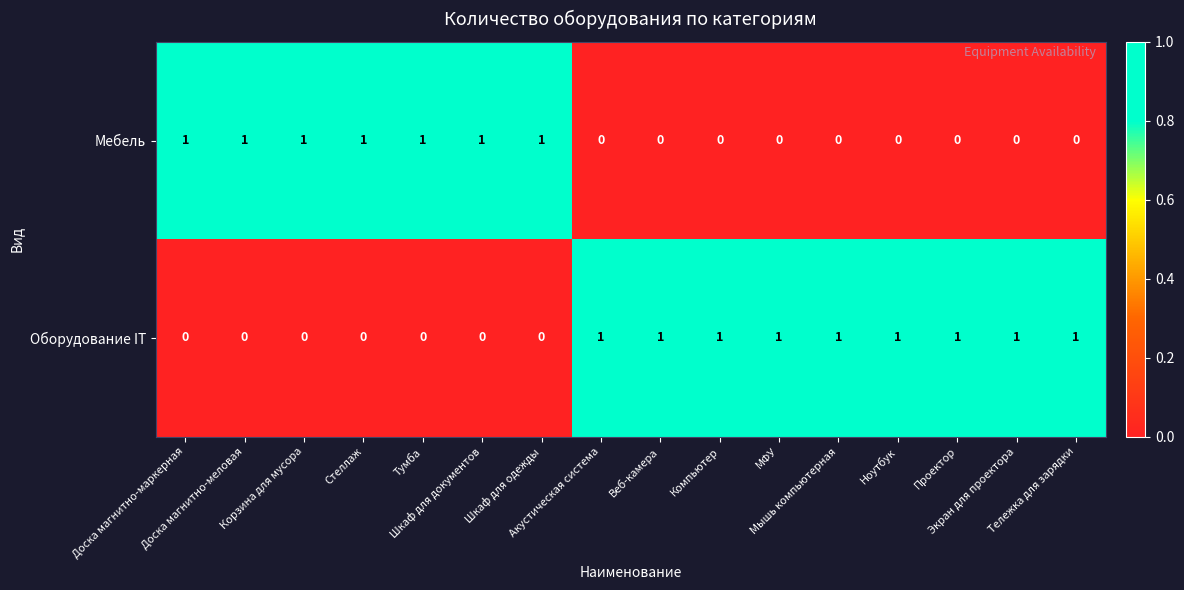

At how many categories does at least one series exceed 0?

16